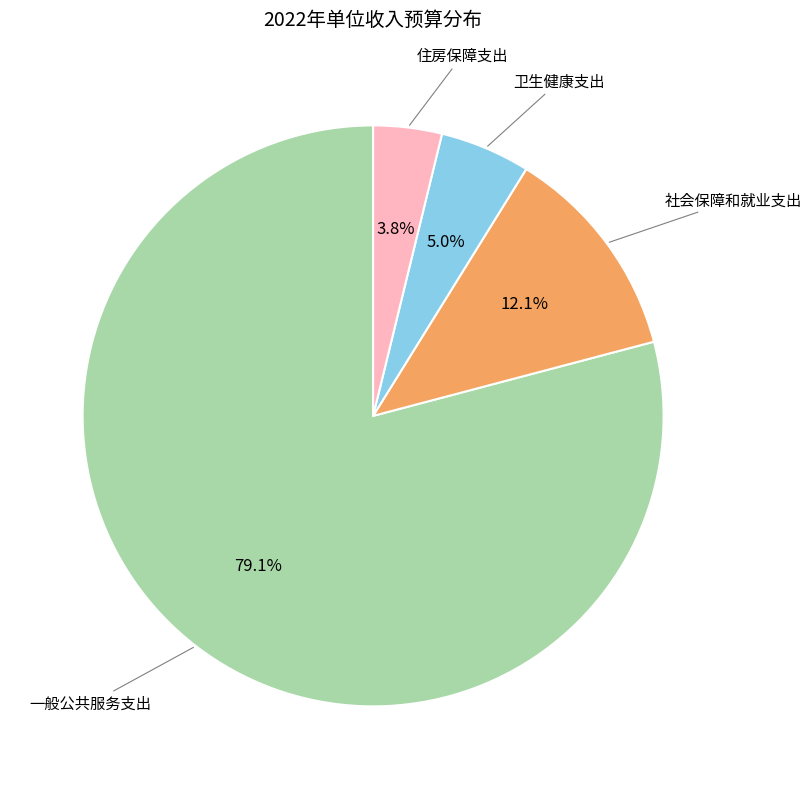

Count the number of slices in the pie.

4